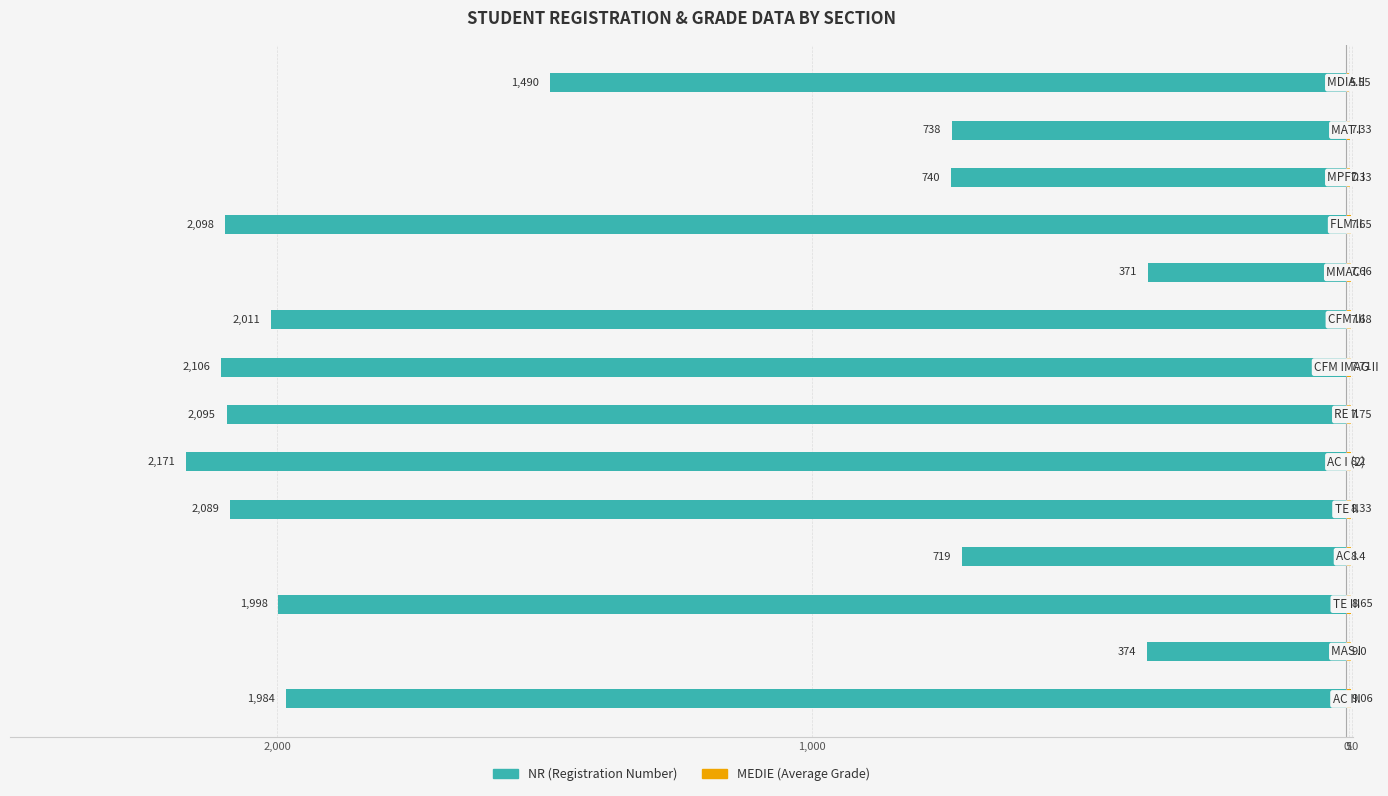

Is it true that MEDIE equals 8.4 at 5?

True